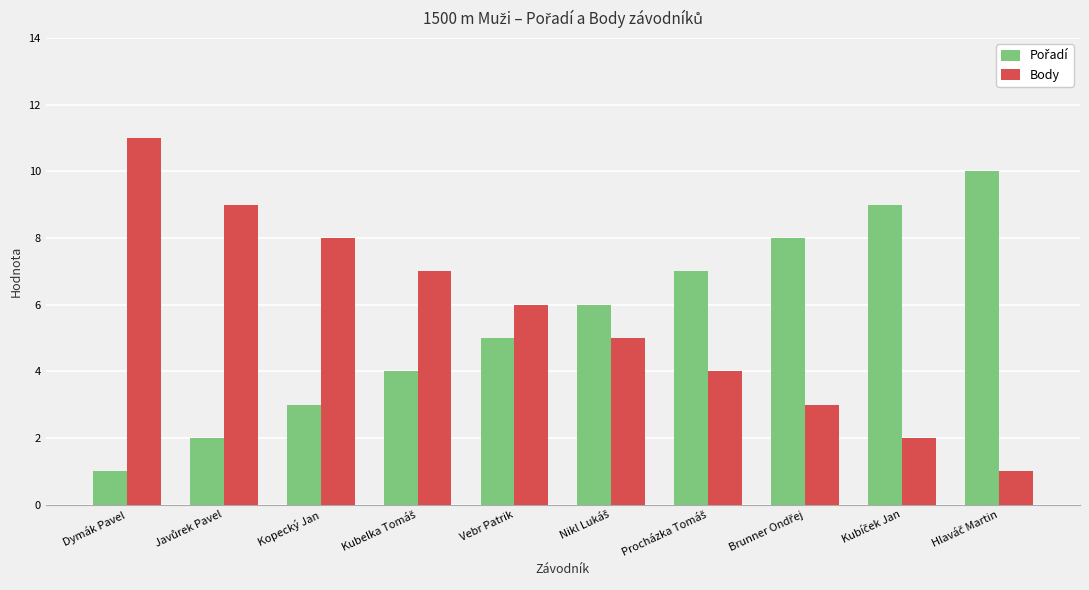

What is the total value across all series at Vebr Patrik?

11